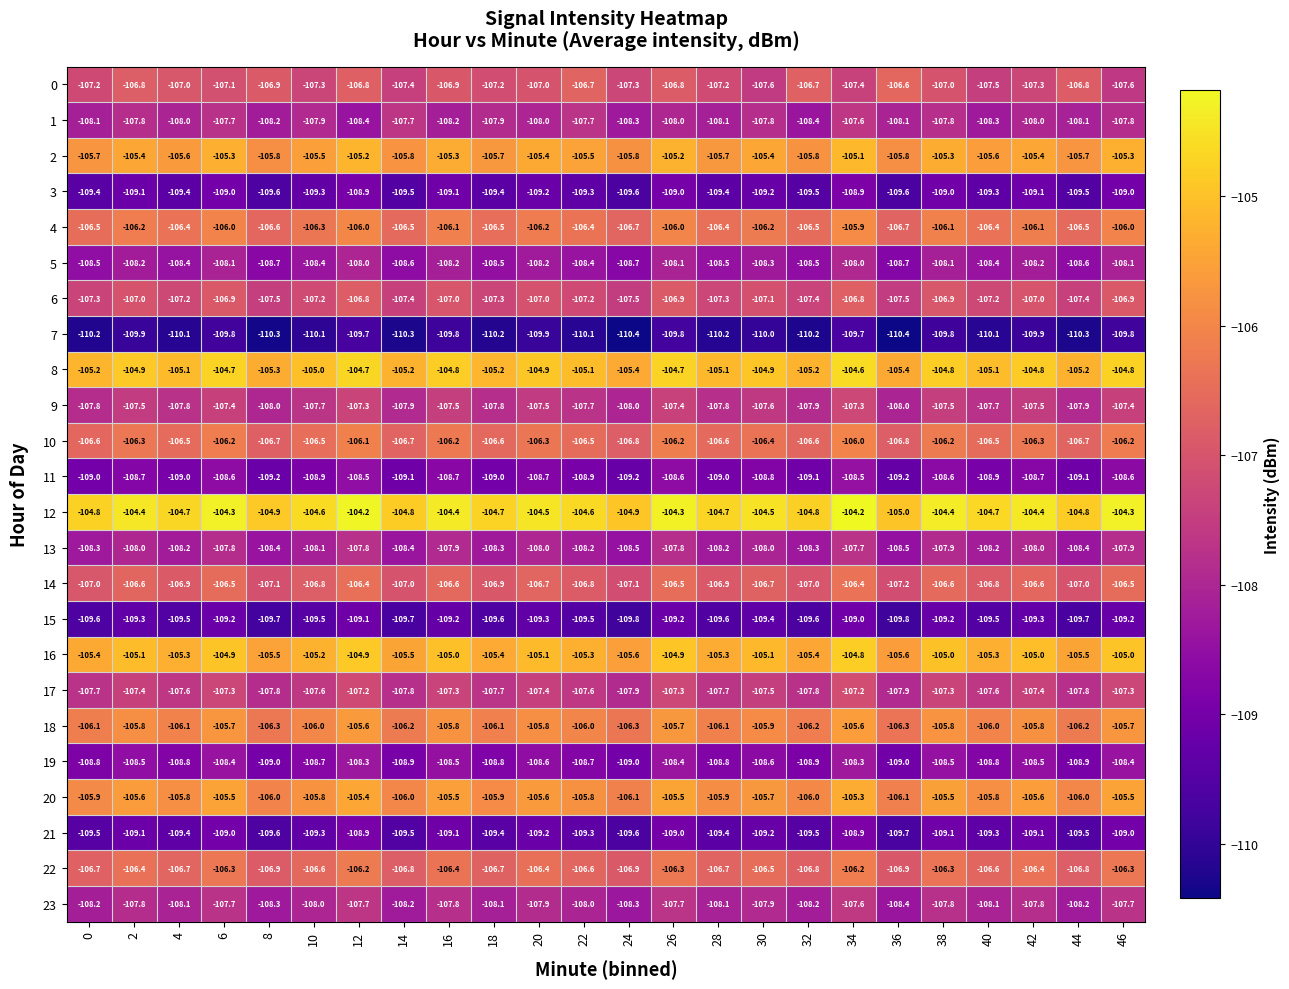

What value does the 8 series have at 24?

-105.4